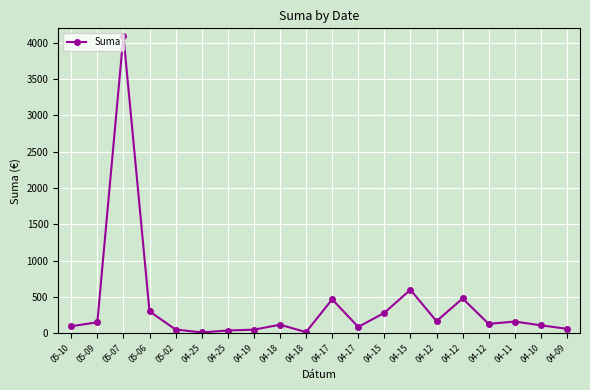

Rank the categories by value from highest to lowest.

05-07, 04-15, 04-12, 04-17, 05-06, 04-15, 04-12, 04-11, 05-09, 04-12, 04-18, 04-10, 05-10, 04-17, 04-09, 05-02, 04-19, 04-25, 04-18, 04-25